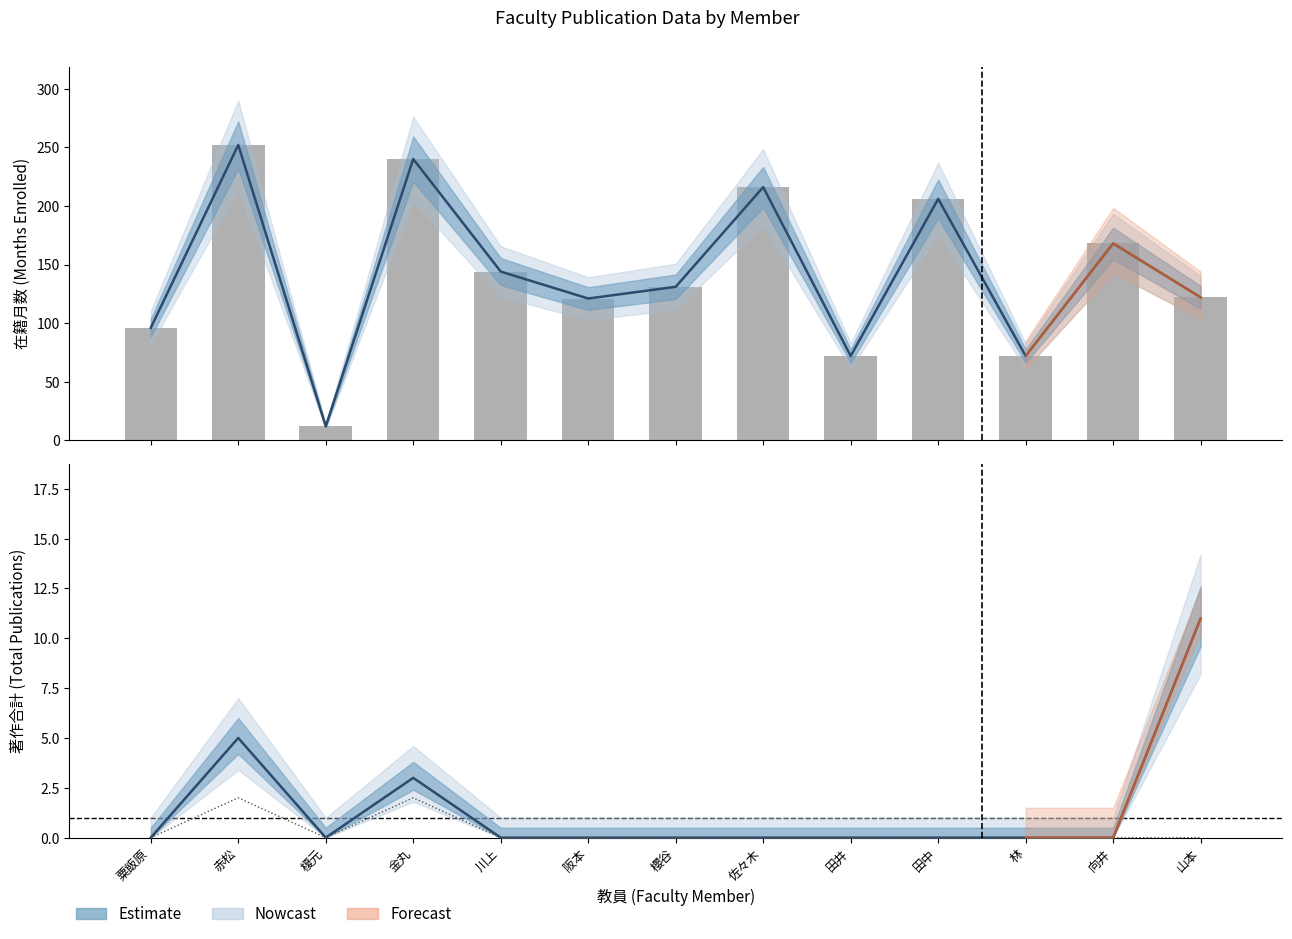

How many groups of bars are there?

13